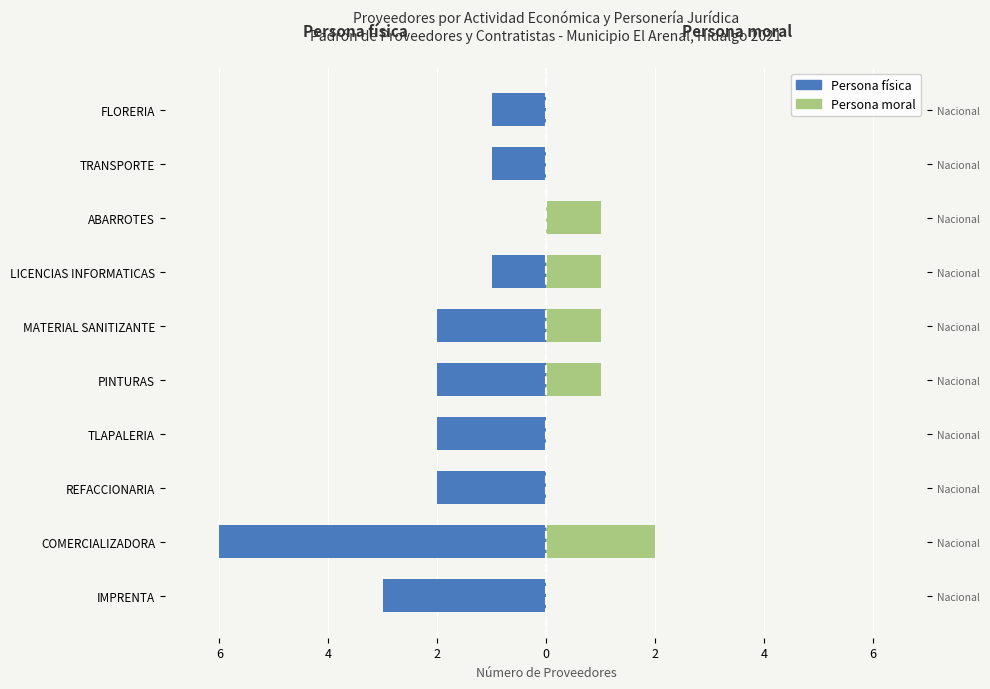

Rank the series at TLAPALERIA from highest to lowest value.

Persona moral, Persona física